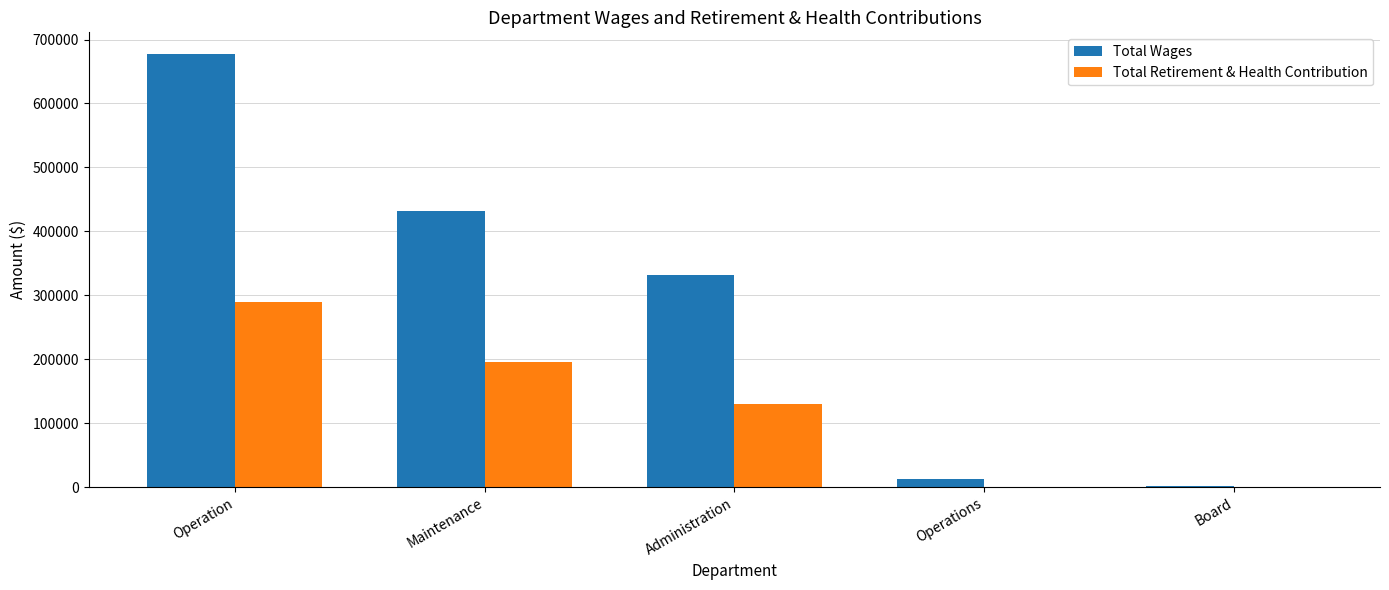

How many groups of bars are there?

5